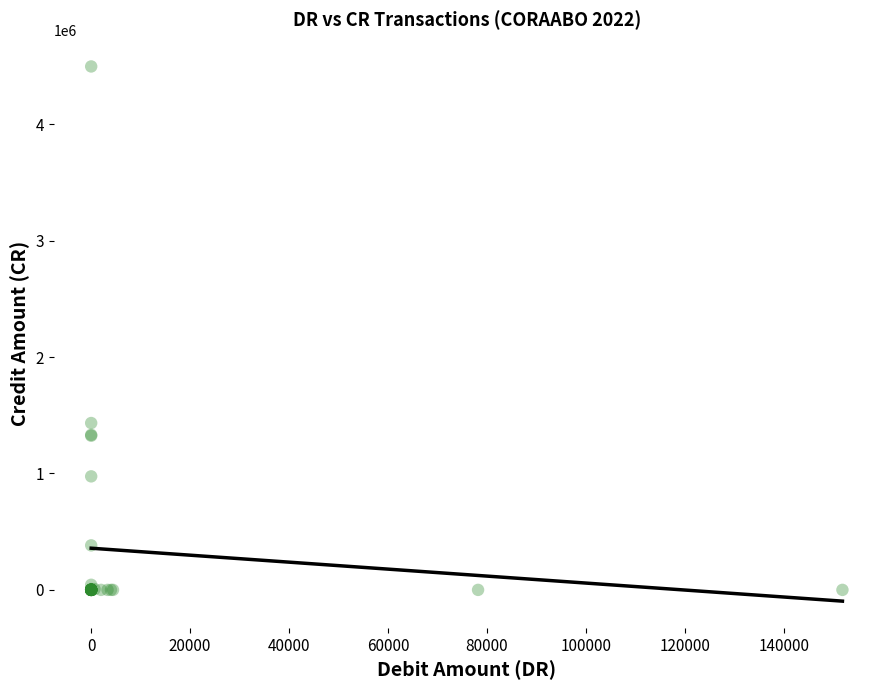

What Y value in the scatter plot is closest to 2248255?

1433335.2